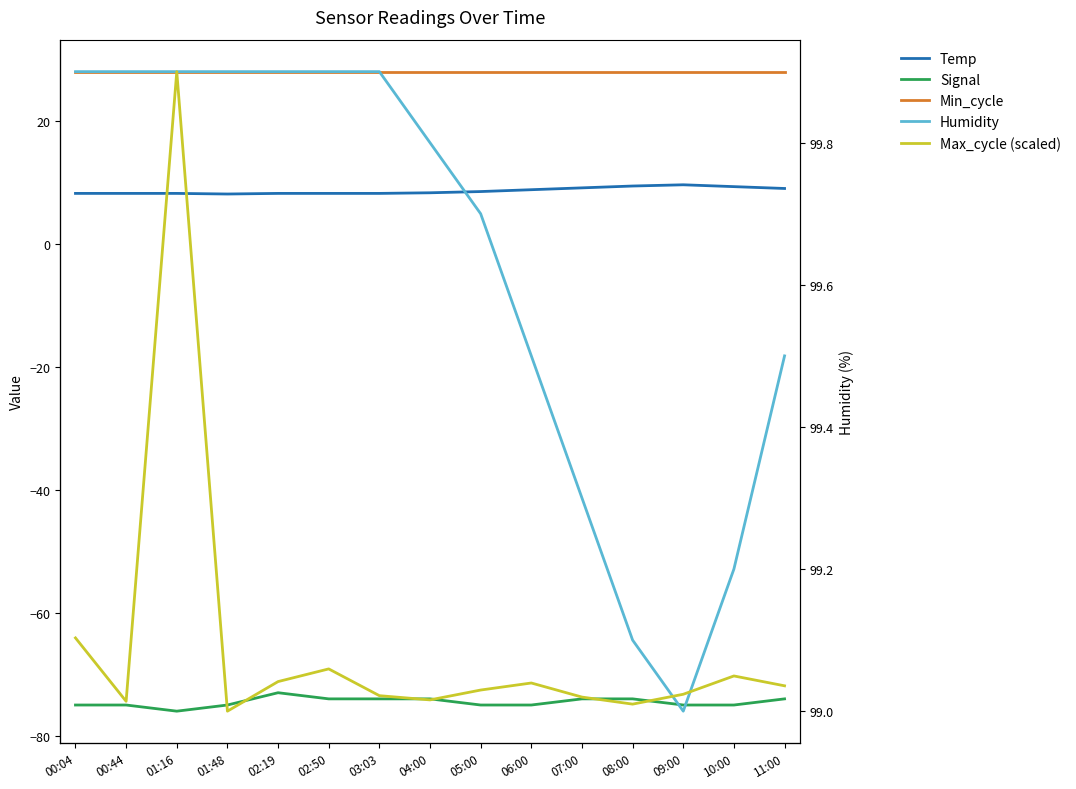

Which series has the largest total across all categories?

Humidity